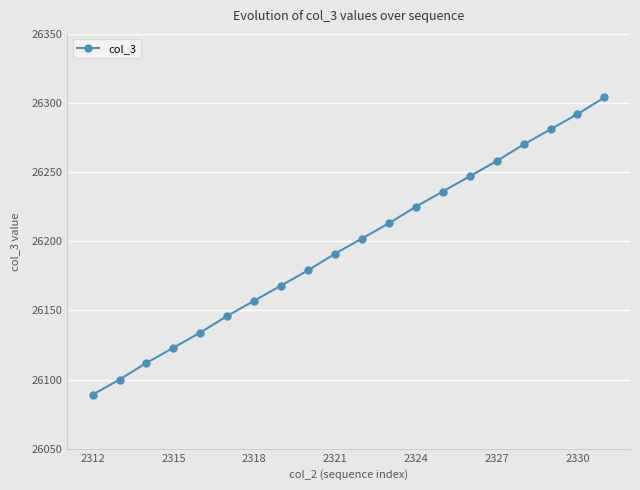

How many lines are shown in the chart?

1